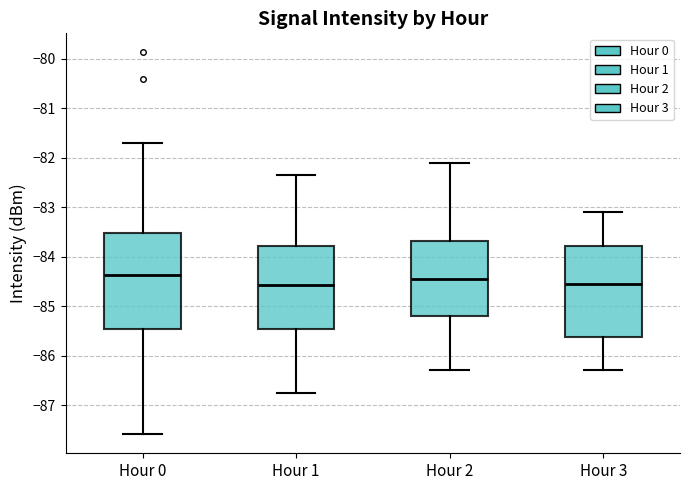

Where does the median line of the box for Hour 3 sit on the y-axis? The values are not printed on the chart, so give them approximately, as read against the axis.

-84.5